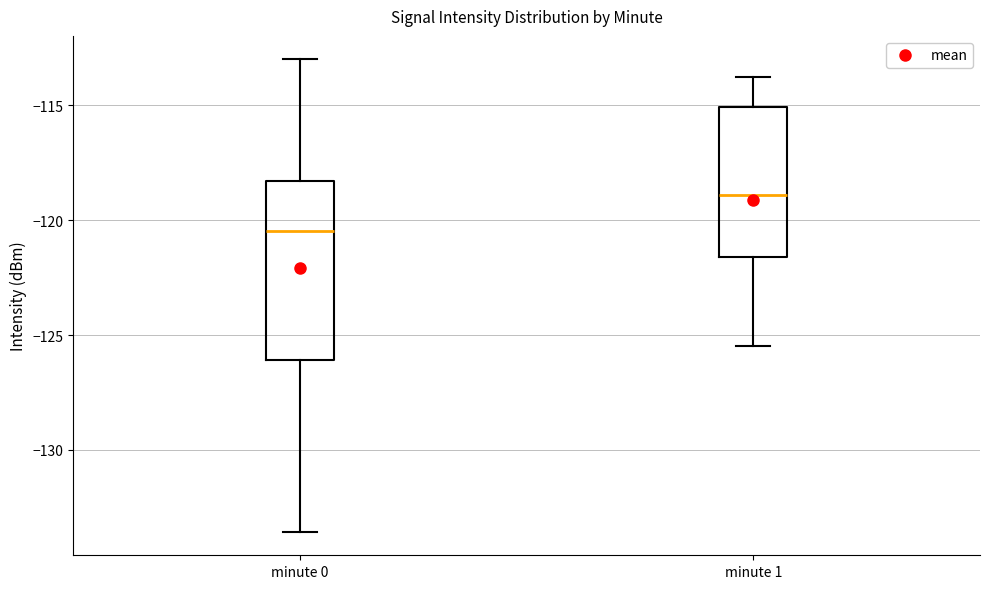

Where is the lower edge of the box for minute 0 on the y-axis? The values are not printed on the chart, so give them approximately, as read against the axis.

-126.0